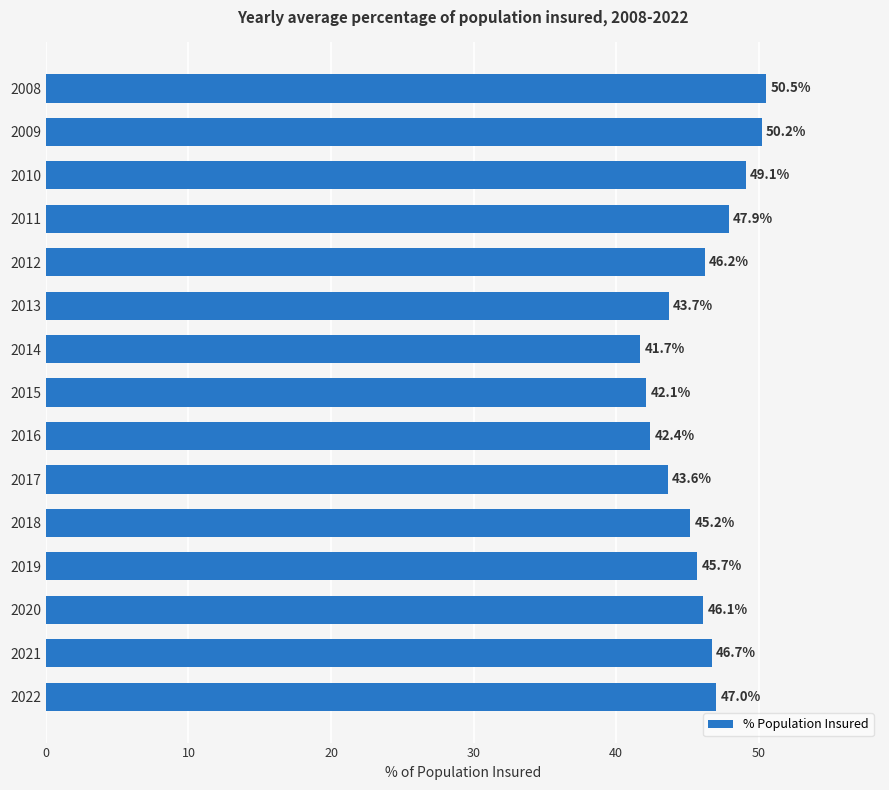

Reading top to bottom, what are all the values shown in this chart?

2008=50.5	2009=50.2	2010=49.1	2011=47.9	2012=46.2	2013=43.7	2014=41.7	2015=42.1	2016=42.4	2017=43.6	2018=45.2	2019=45.7	2020=46.1	2021=46.7	2022=47.0